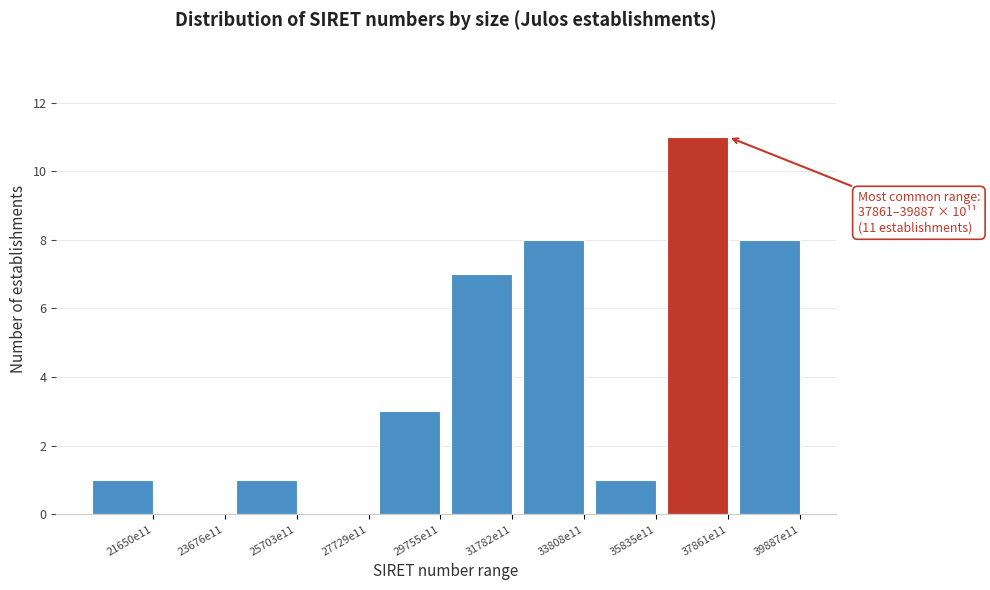

Reading left to right, extract all data points from this chart.

21650e11=1	23676e11=0	25703e11=1	27729e11=0	29755e11=3	31782e11=7	33808e11=8	35835e11=1	37861e11=11	39887e11=8